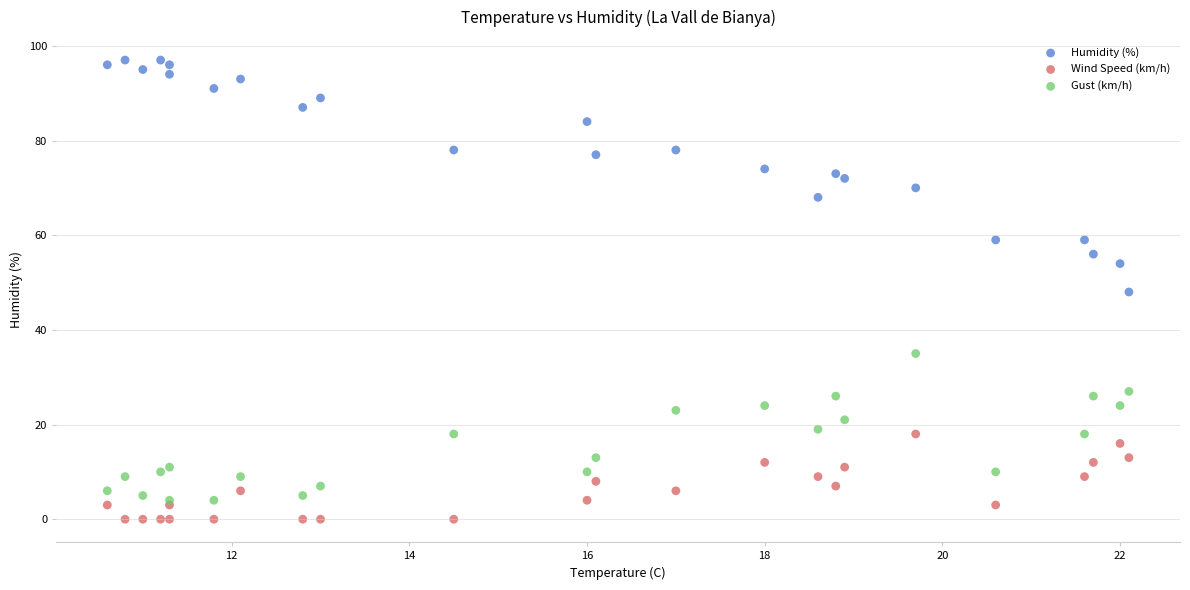

Which series has the largest Y range (max minus min)?

Humidity (%)